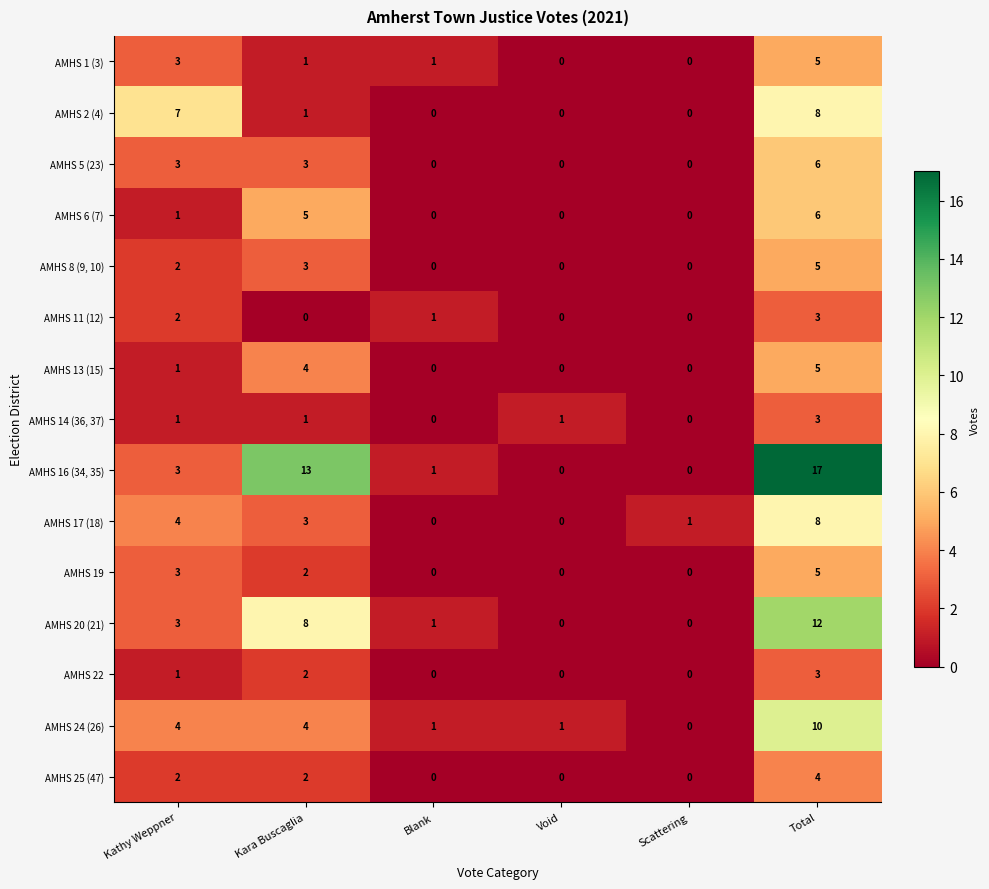

How many values in AMHS 16 (34, 35) are above zero?

4